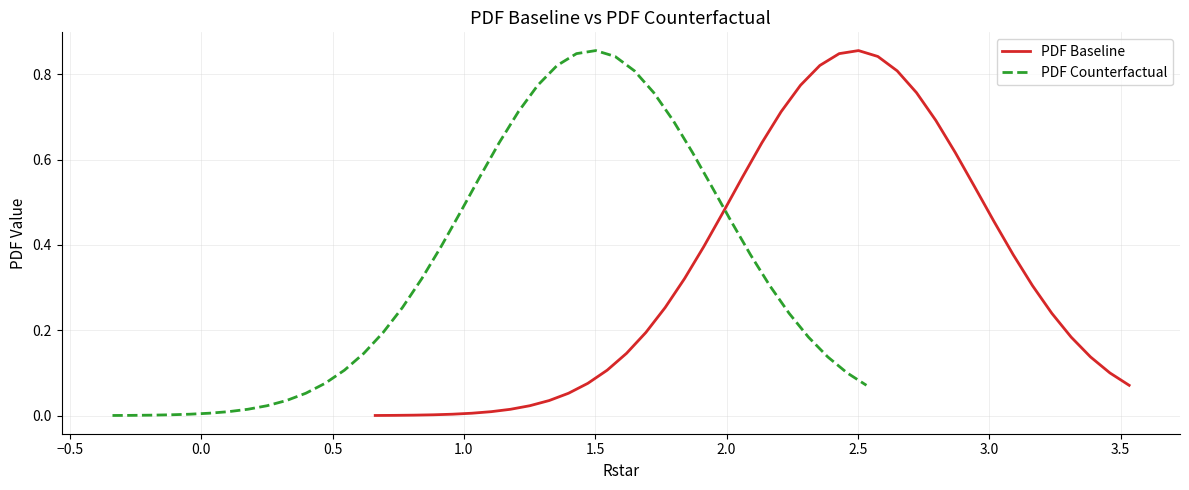

How many distinct data groups are displayed?

2